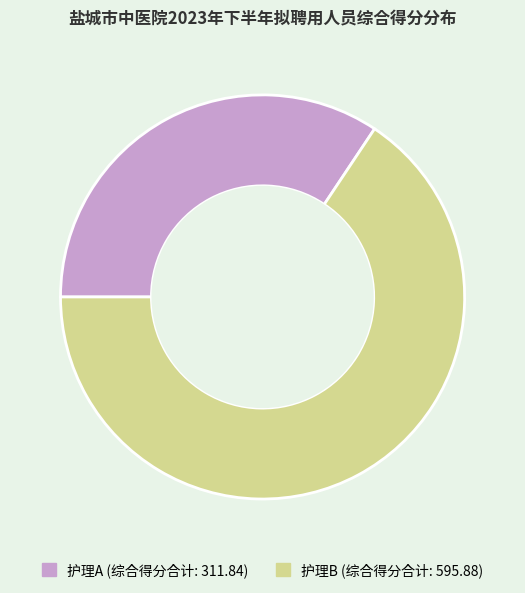

Is there a majority slice in this chart?

Yes